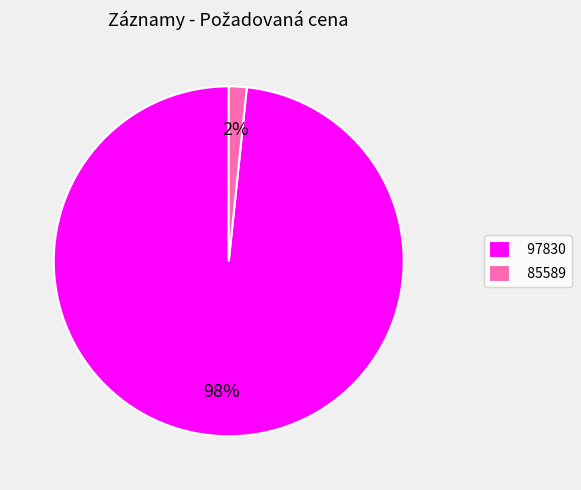

Count the number of slices in the pie.

2